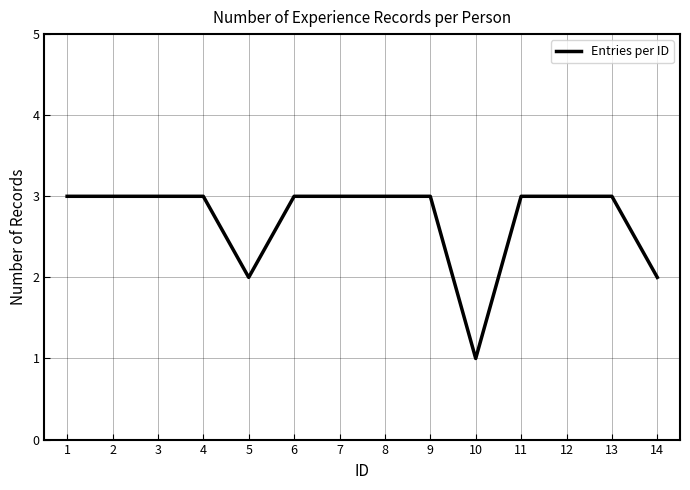

The chart shows a value of 4 at 11. True or false?

False